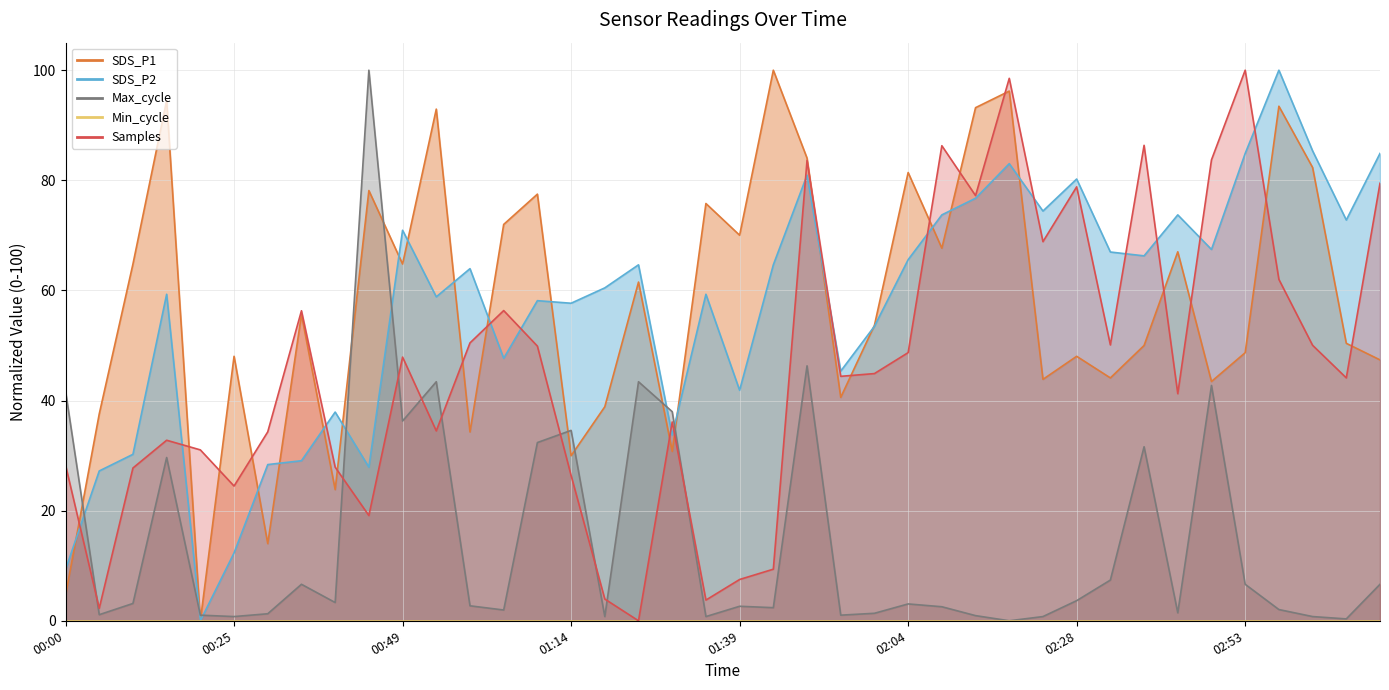

True or false: SDS_P2 and Max_cycle cross at least once.

True